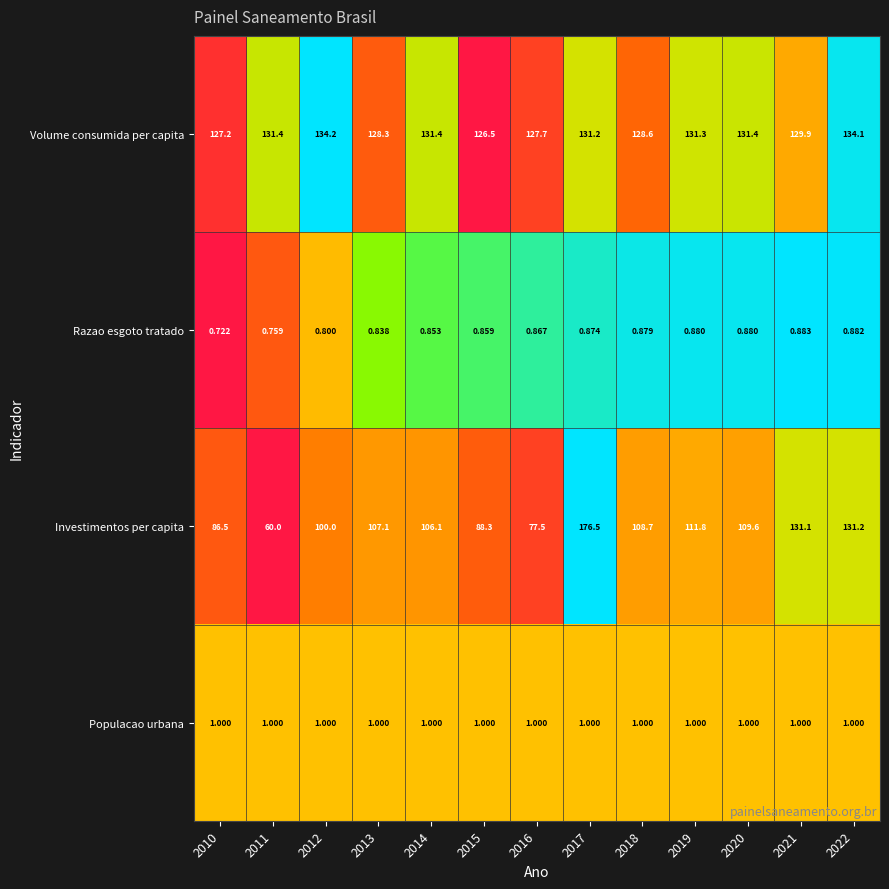

Which category has the lowest value across all series?

2010